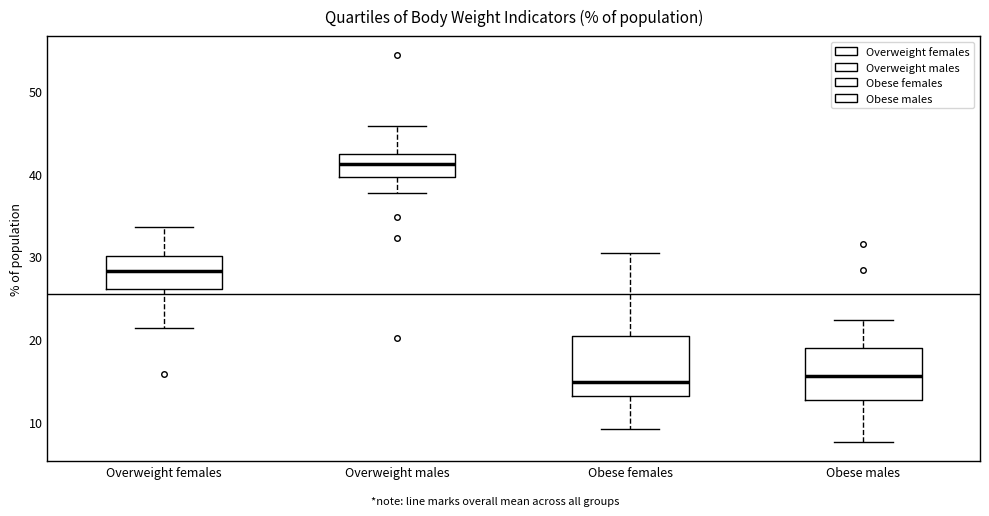

Where does the lower whisker of the box for Obese males end on the y-axis? The values are not printed on the chart, so give them approximately, as read against the axis.

8